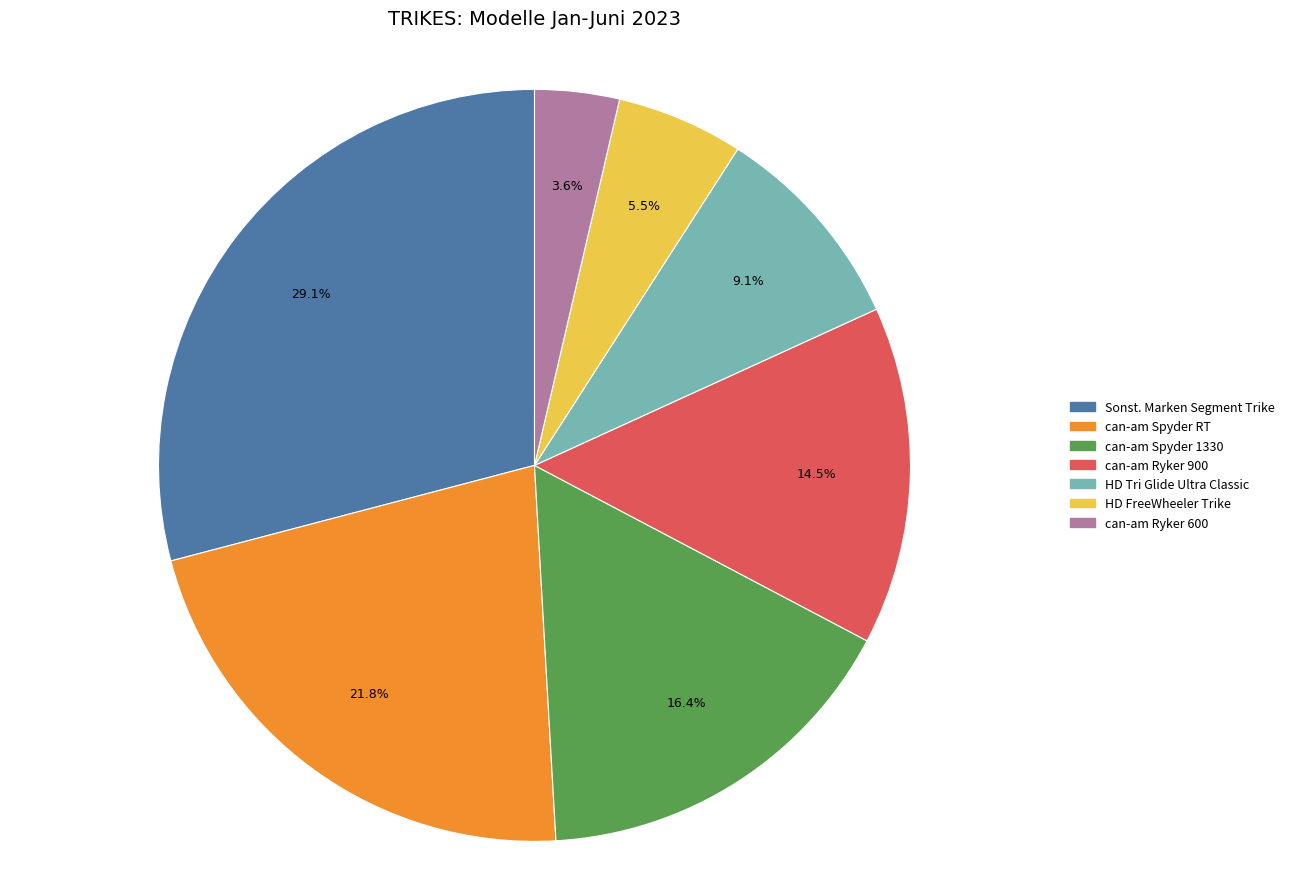

Rank the categories by value from highest to lowest.

Sonst. Marken Segment Trike, can-am Spyder RT, can-am Spyder 1330, can-am Ryker 900, HD Tri Glide Ultra Classic, HD FreeWheeler Trike, can-am Ryker 600